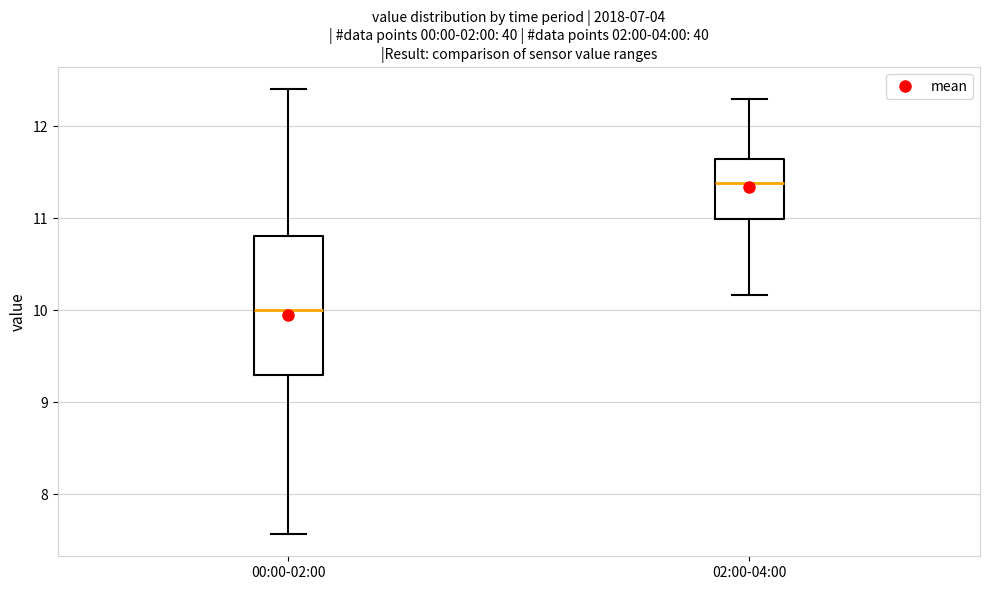

Which box is the tallest, from its lower edge to its upper edge?

00:00-02:00